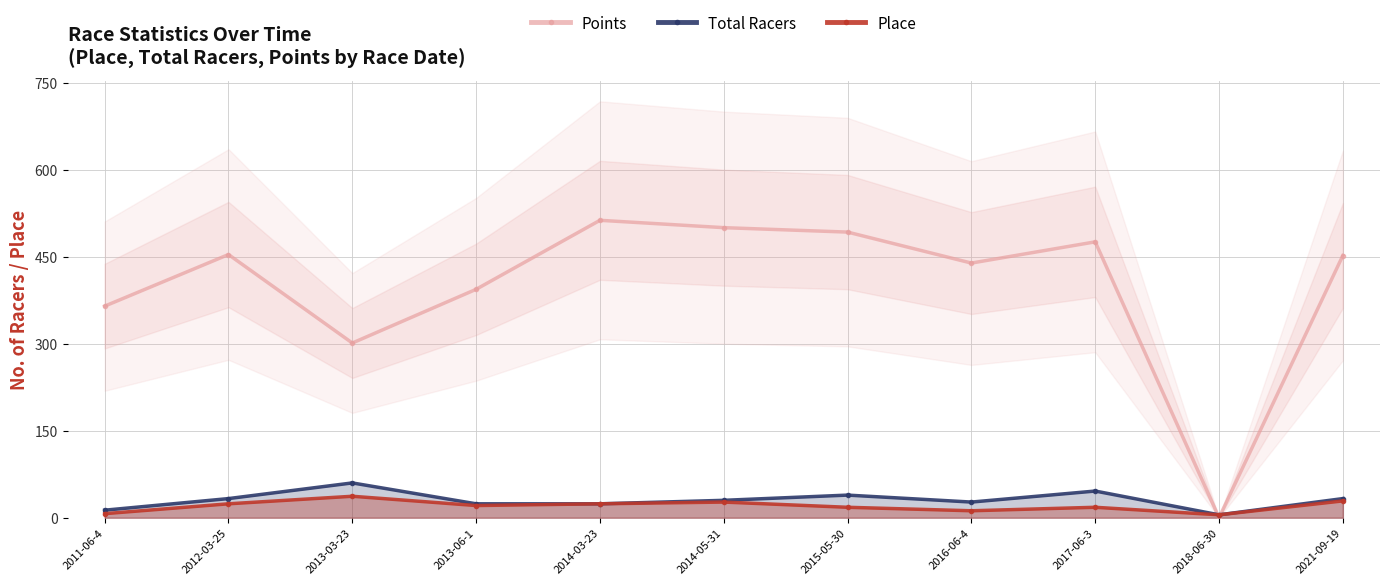

What is the label of the 7th point from the right?

2014-03-23